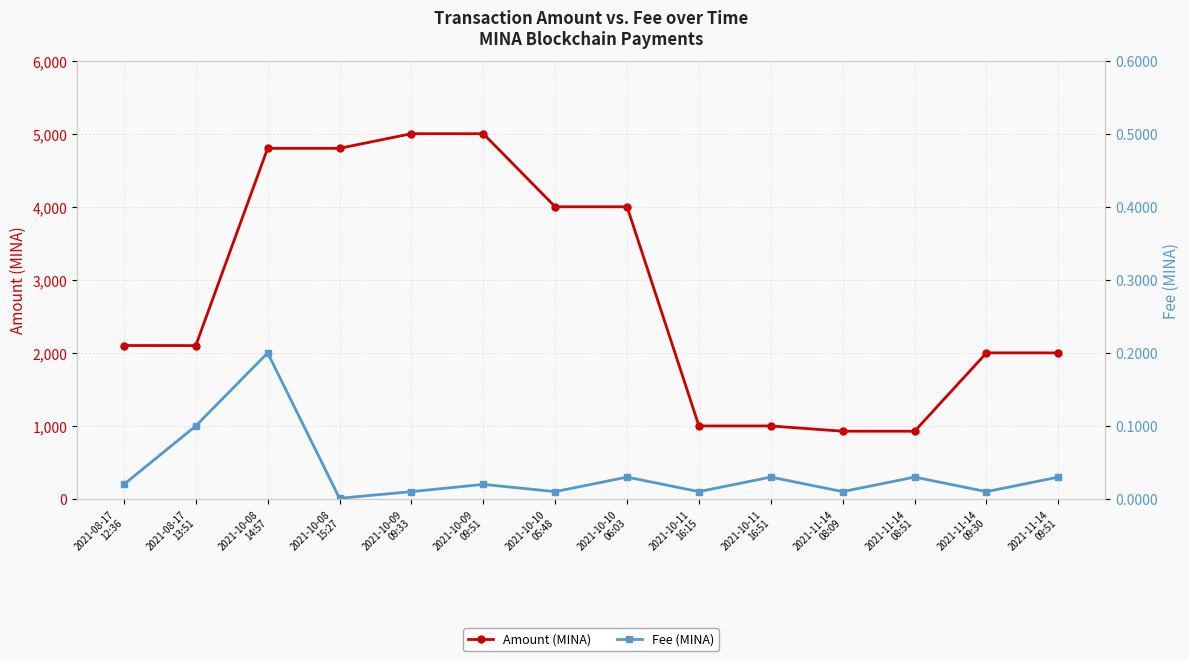

Rank the series by their maximum value, from lowest to highest.

Fee (MINA), Amount (MINA)